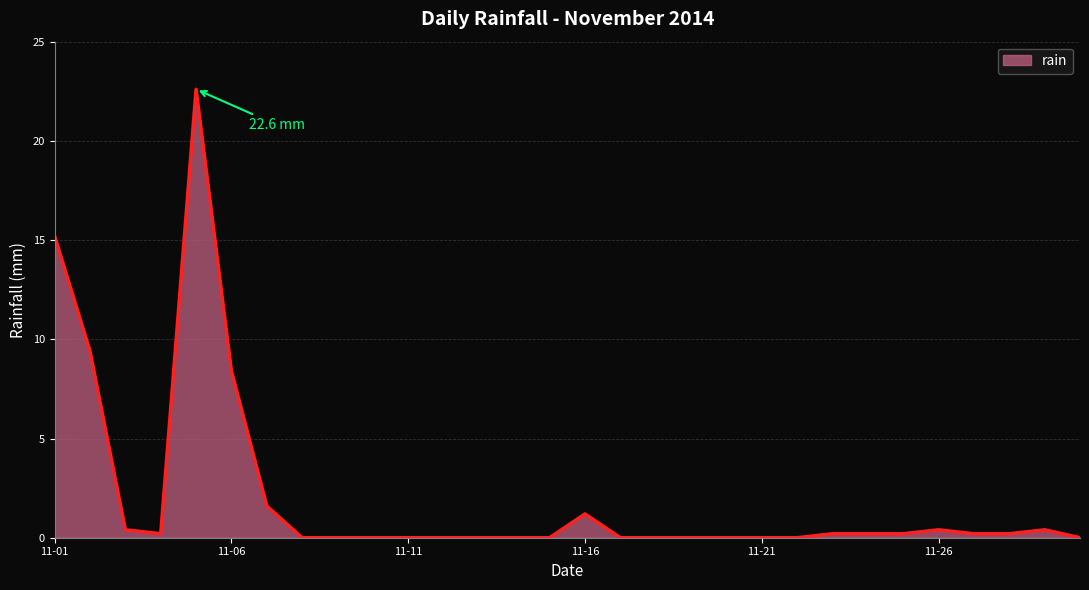

What is the difference between the maximum and minimum values?

22.6